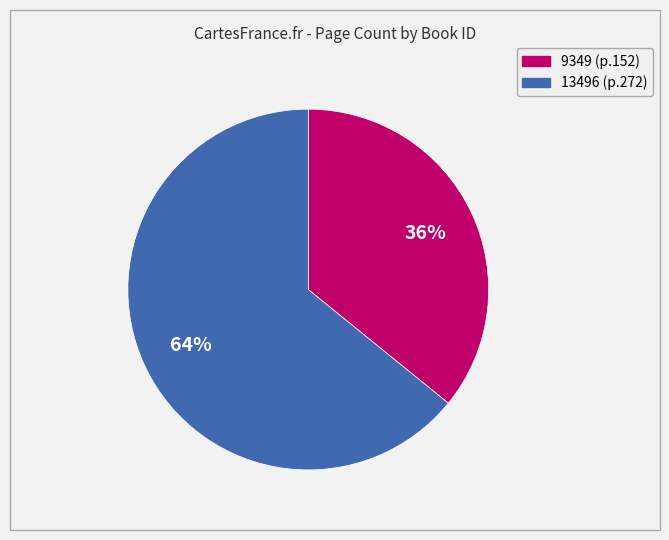

What is the majority slice?

13496